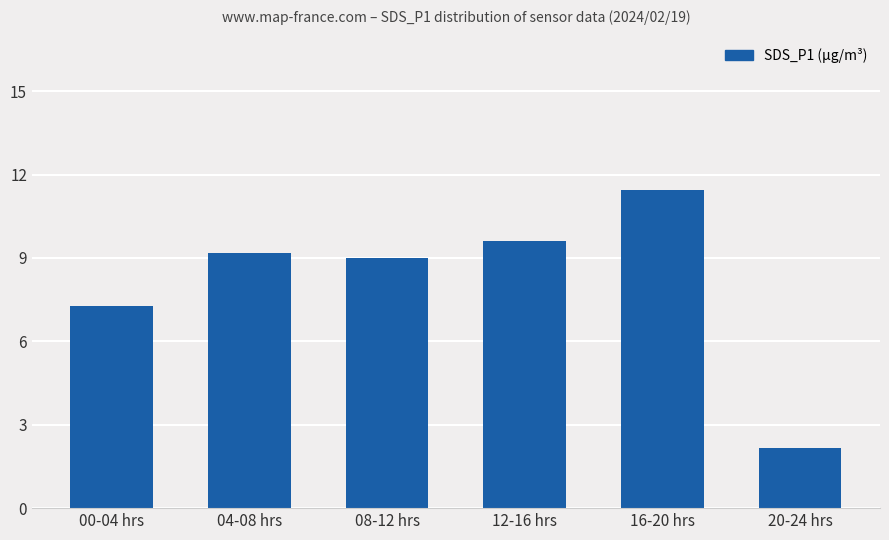

What is the sum of all values?

48.7